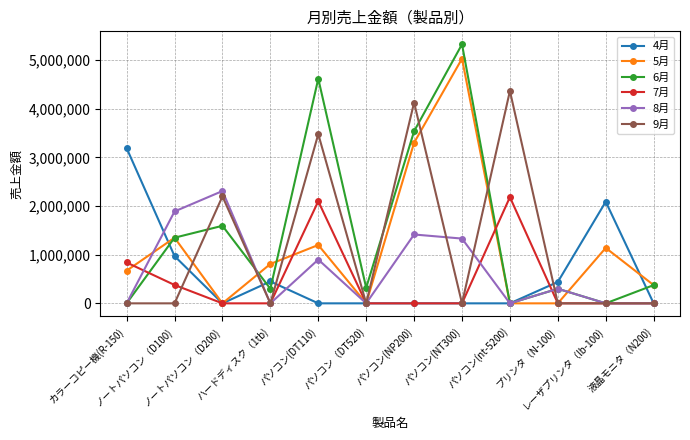

True or false: 8月 has a value of 0 at パソコン(nt-5200).

True